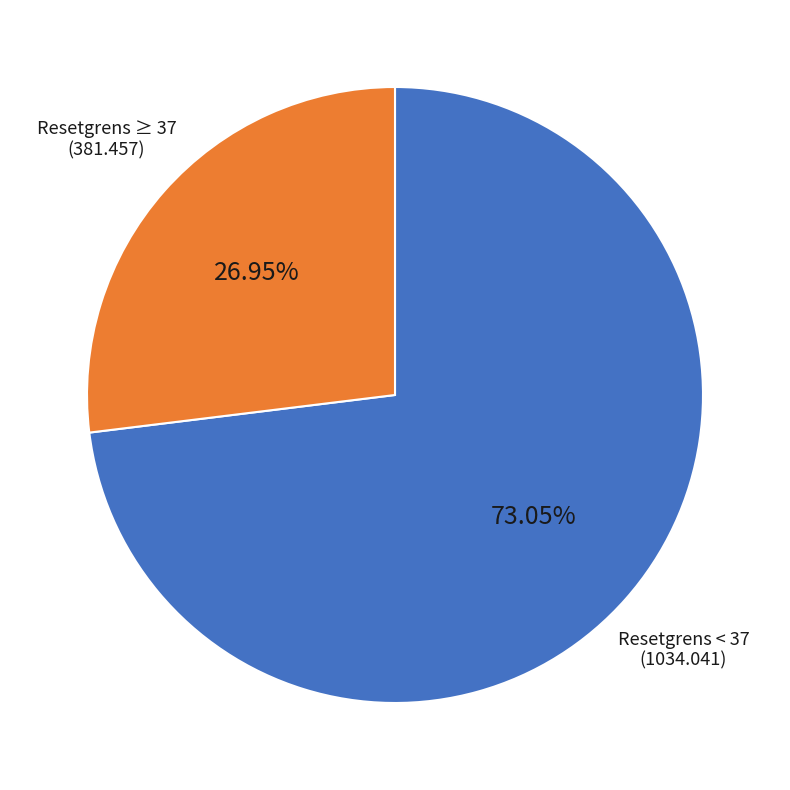

Is there a majority slice in this chart?

Yes